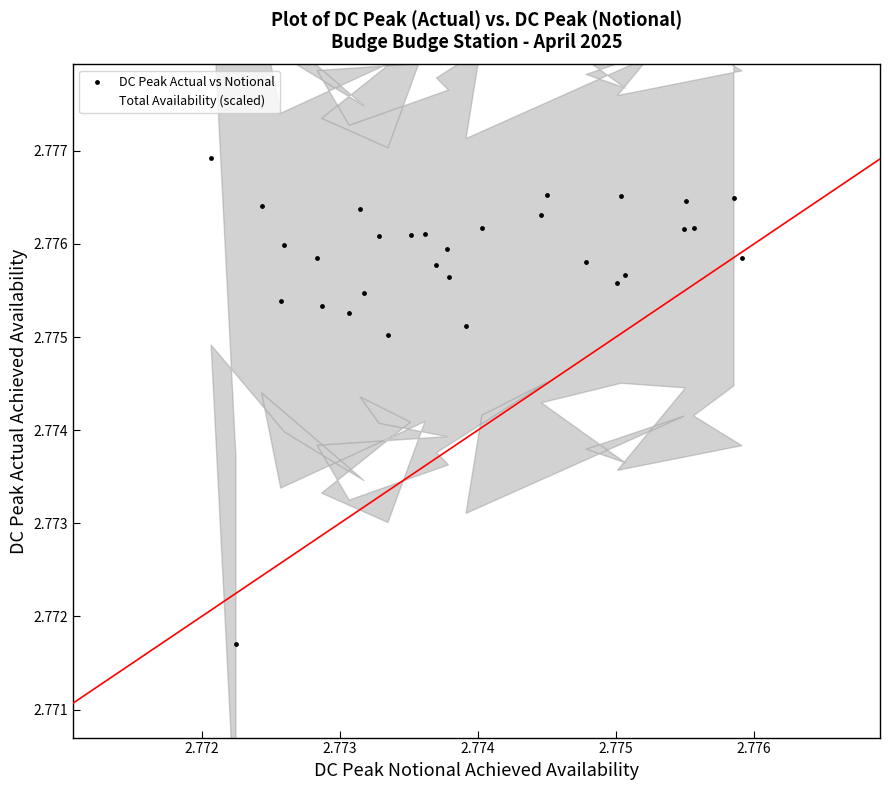

Which series reaches the maximum Y coordinate?

DC Peak Actual vs Notional